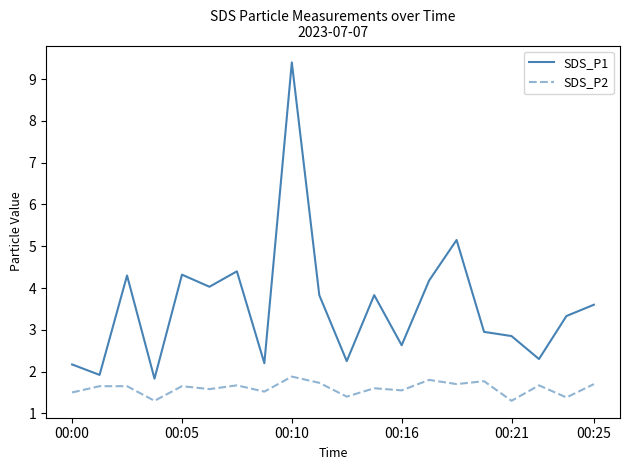

What is the sum of all SDS_P1 values?

71.5